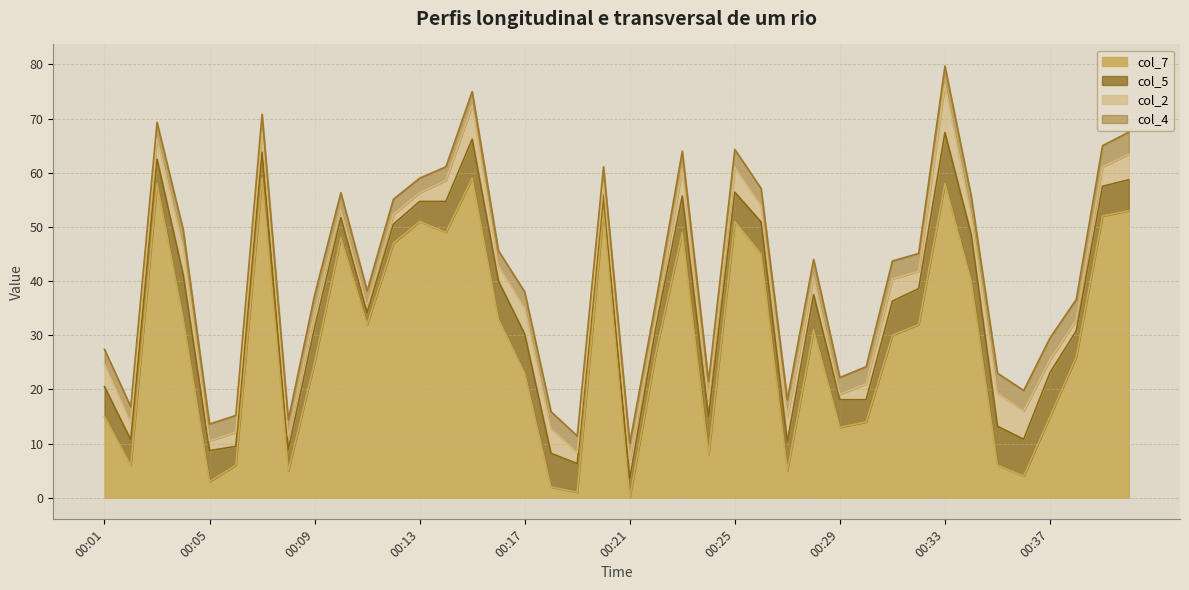

At 00:15, list the series in order from largest to smallest.

col_7, col_5, col_2, col_4